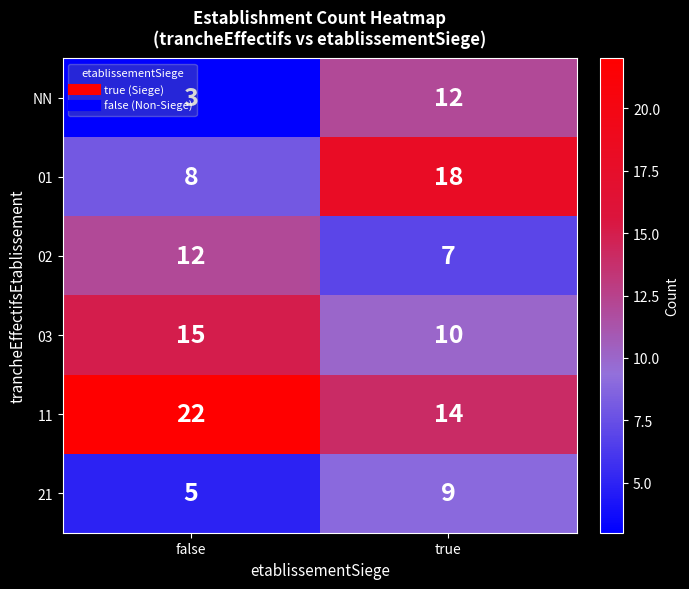

At how many categories does at least one series exceed 14?

2